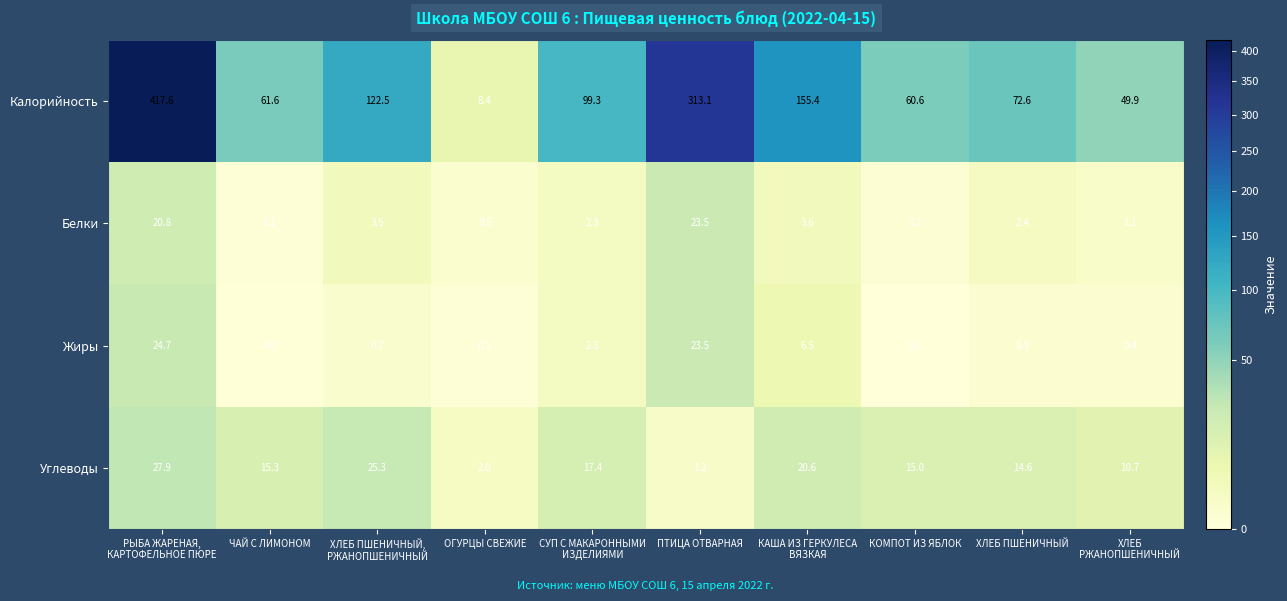

Which series changed the most between ОГУРЦЫ СВЕЖИЕ and ХЛЕБ ПШЕНИЧНЫЙ?

Калорийность